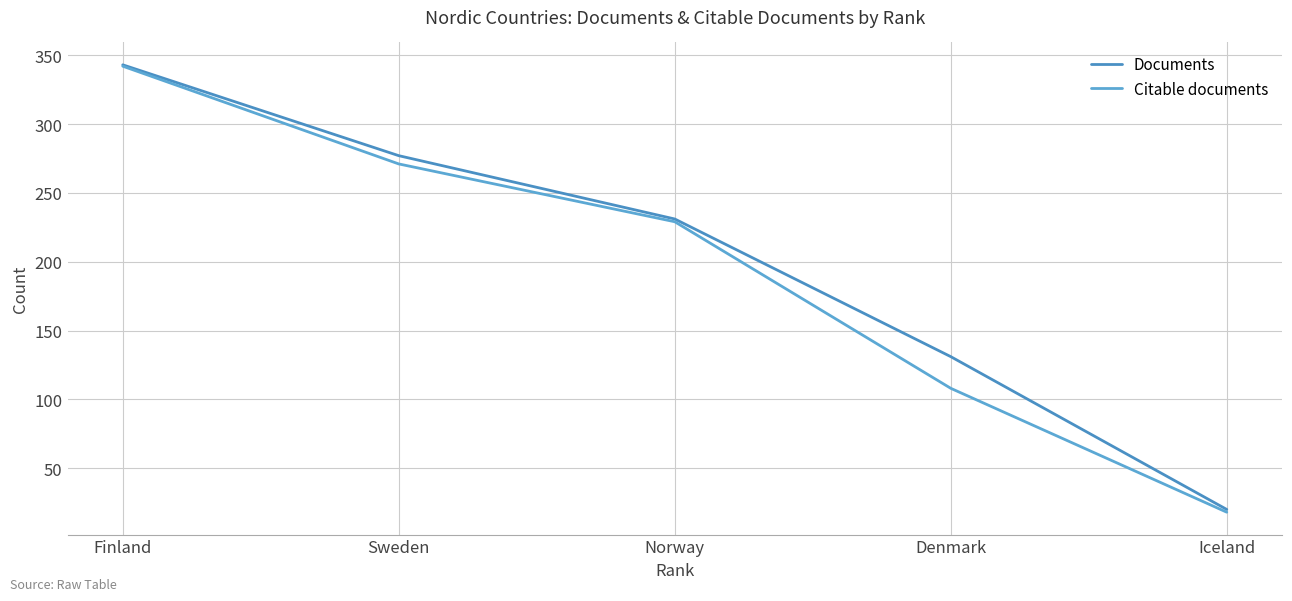

What is the difference between the highest and lowest values at Norway?

2